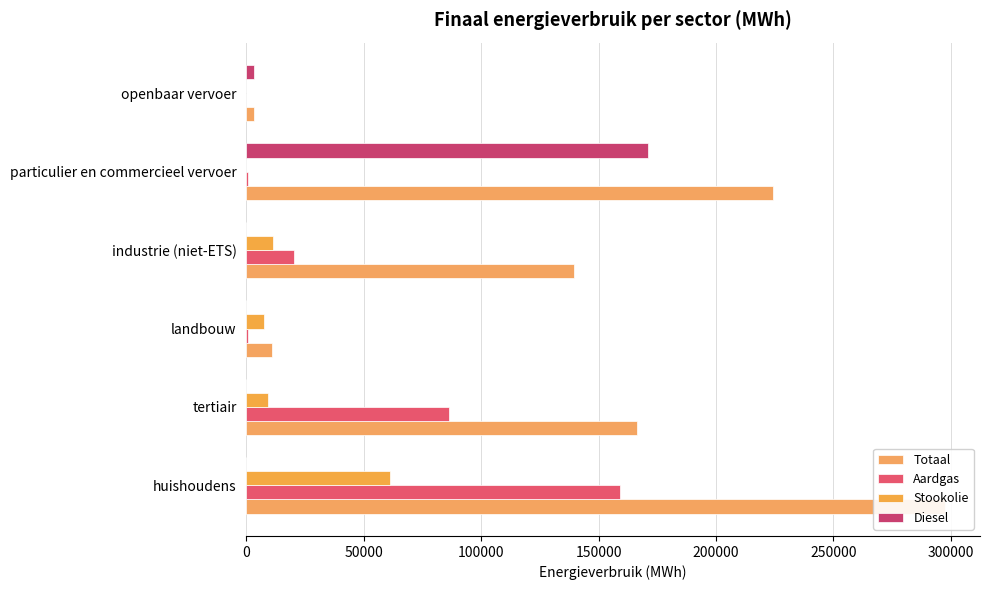

Is it true that Totaal equals 10895.2 at 100000?

True